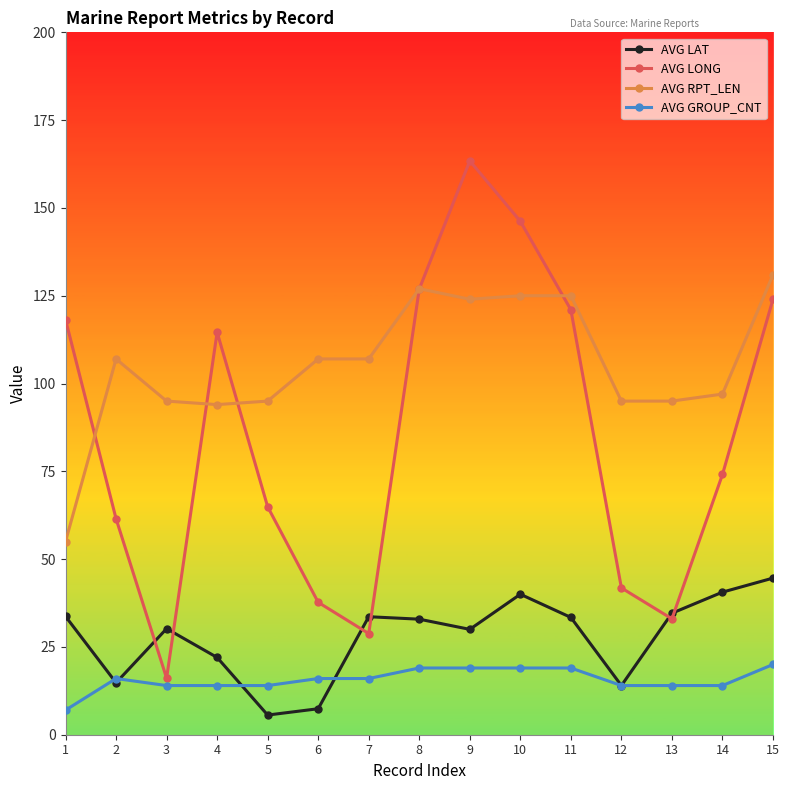

What is the total value across all series at 11?

298.4